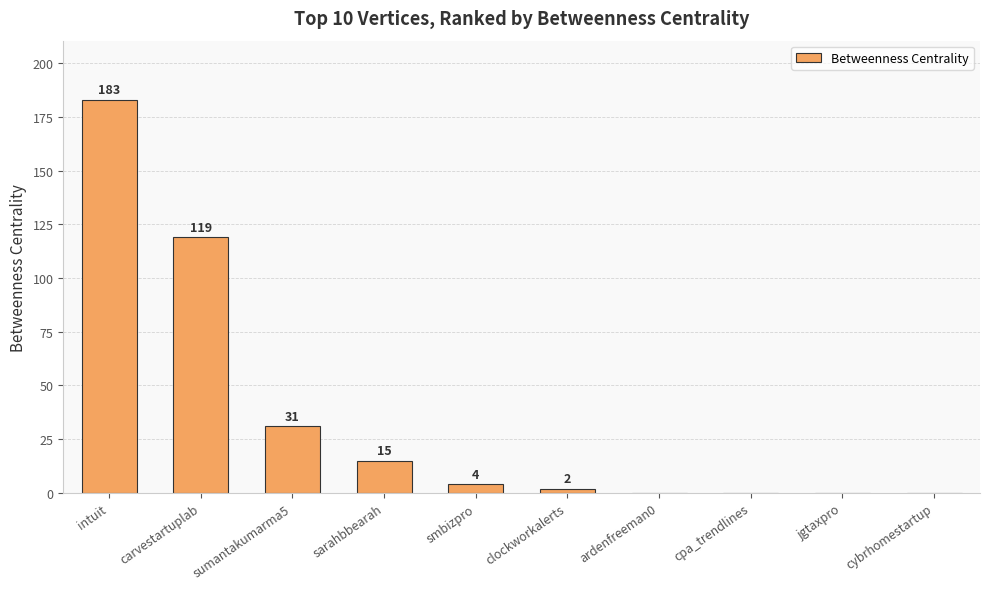

What is the sum of the values at carvestartuplab and sarahbbearah?

134